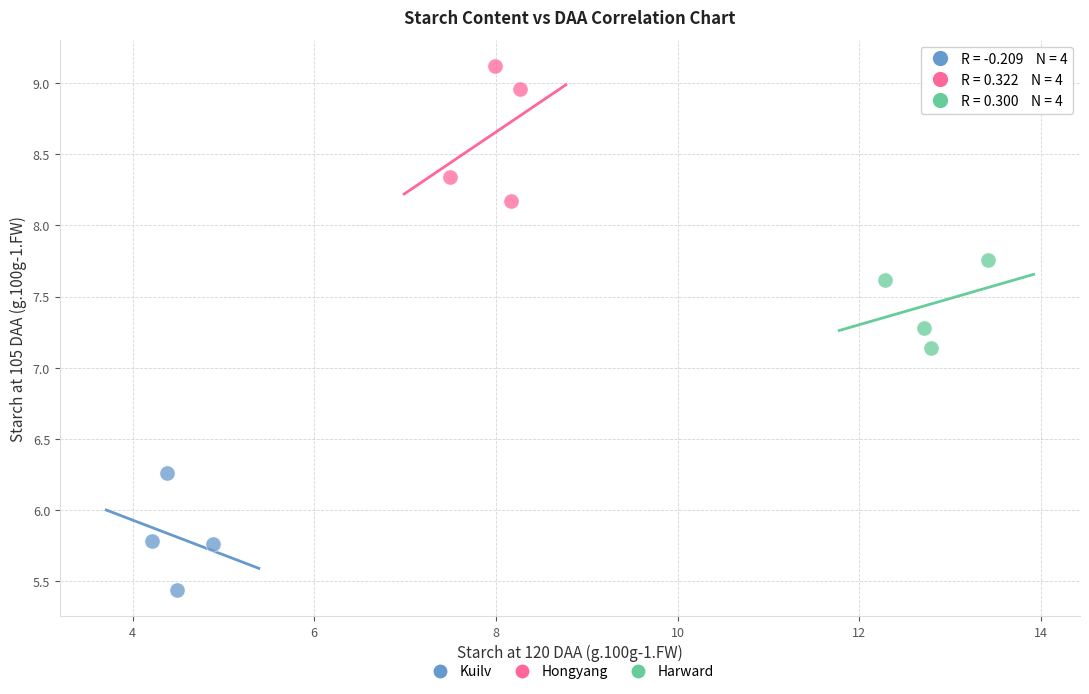

Which series reaches the minimum Y coordinate?

Kuilv